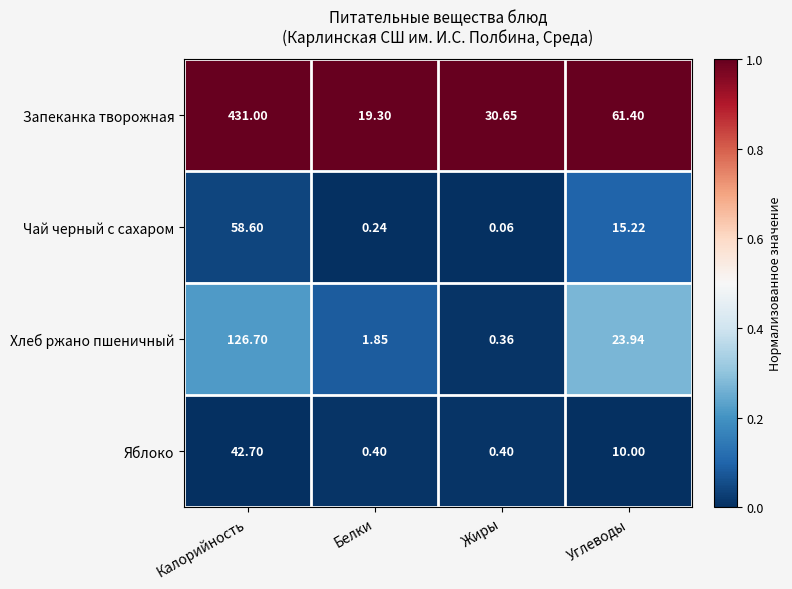

At which label is Запеканка творожная closest to 225?

Углеводы